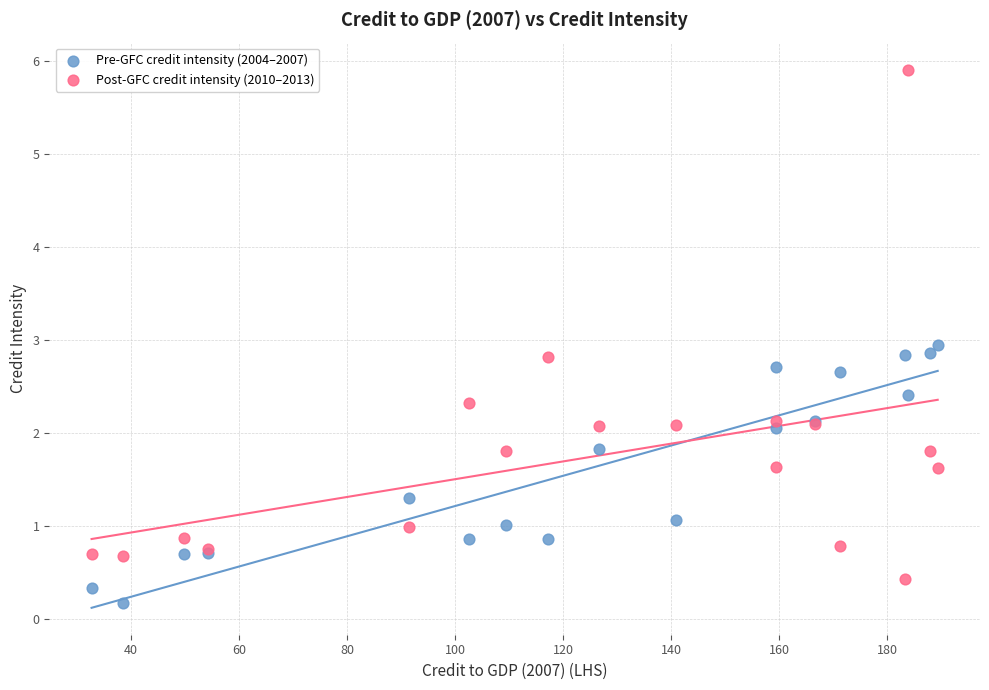

Which series contains the highest Y value?

Post-GFC credit intensity (2010–2013)